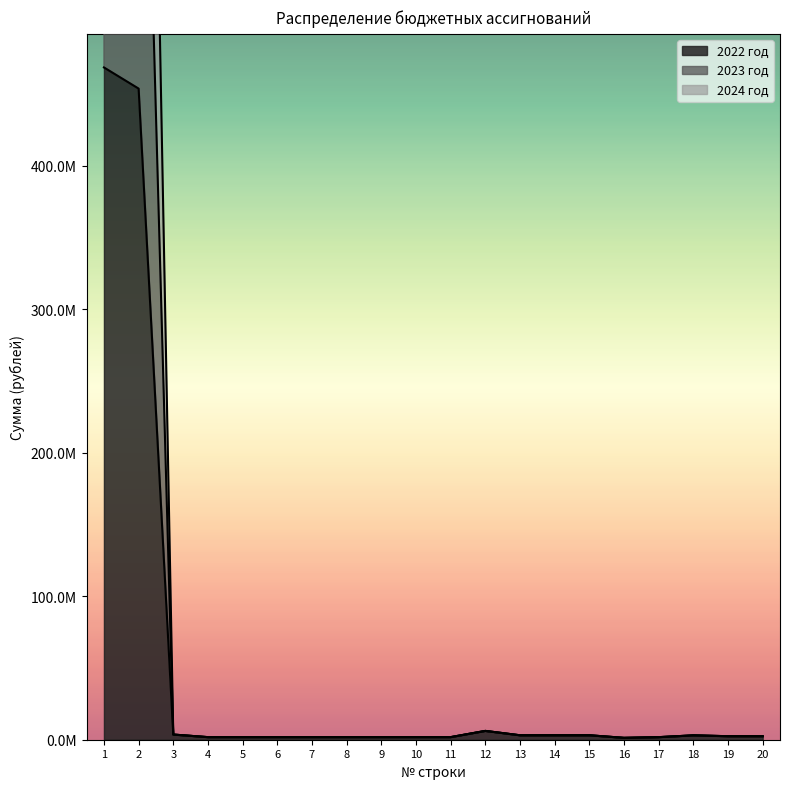

What is the average value of the 2023 год series?

131009798.3